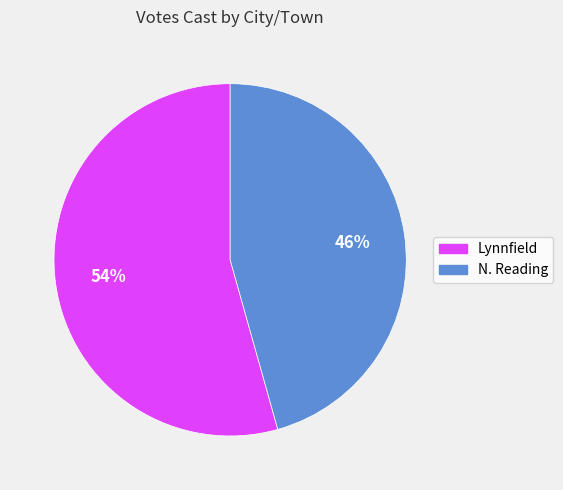

To the nearest percent, what is the combined percentage of N. Reading and Lynnfield?

100%